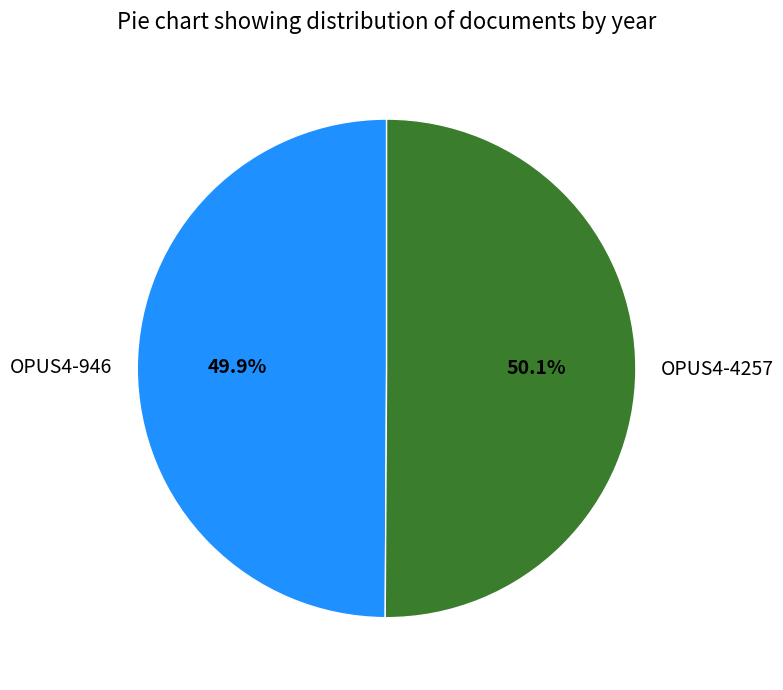

Approximately how many times larger is the value at OPUS4-946 compared to OPUS4-4257?

1.0